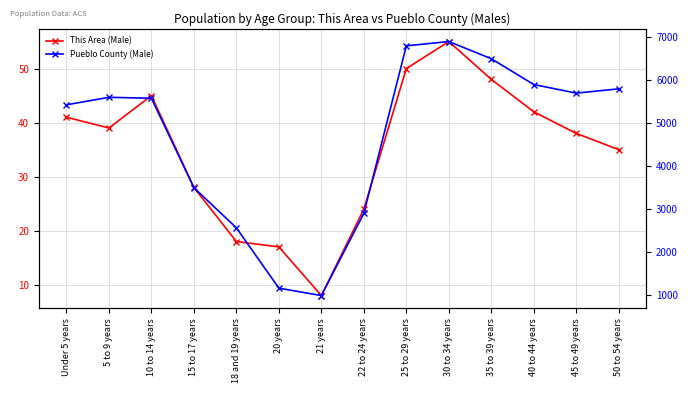

Reading left to right, extract all data points from this chart.

This Area (Male): Under 5 years=41	5 to 9 years=39	10 to 14 years=45	15 to 17 years=28	18 and 19 years=18	20 years=17	21 years=8	22 to 24 years=24	25 to 29 years=50	30 to 34 years=55	35 to 39 years=48	40 to 44 years=42	45 to 49 years=38	50 to 54 years=35
Pueblo County (Male): Under 5 years=5428	5 to 9 years=5603	10 to 14 years=5580	15 to 17 years=3500	18 and 19 years=2567	20 years=1163	21 years=991	22 to 24 years=2904	25 to 29 years=6800	30 to 34 years=6900	35 to 39 years=6500	40 to 44 years=5900	45 to 49 years=5700	50 to 54 years=5800